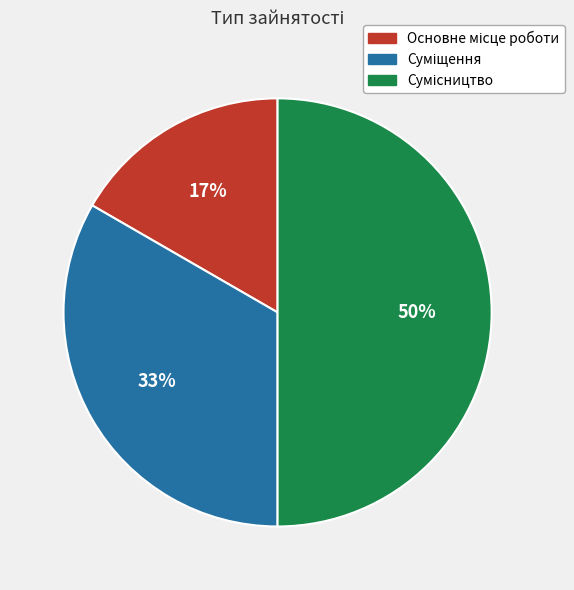

To the nearest percent, what is the average slice percentage?

33%